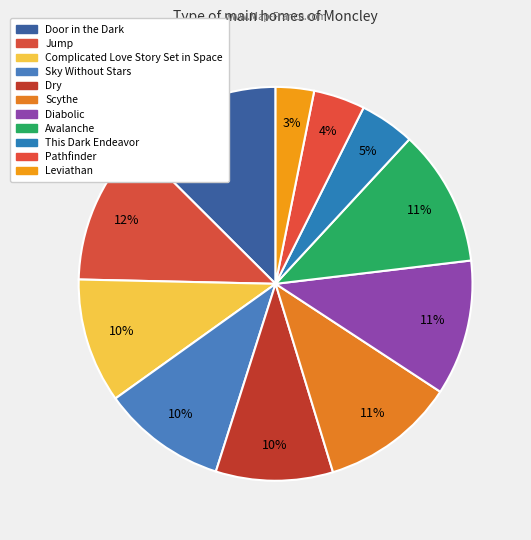

The Jump slice represents 12% of the pie. True or false?

True